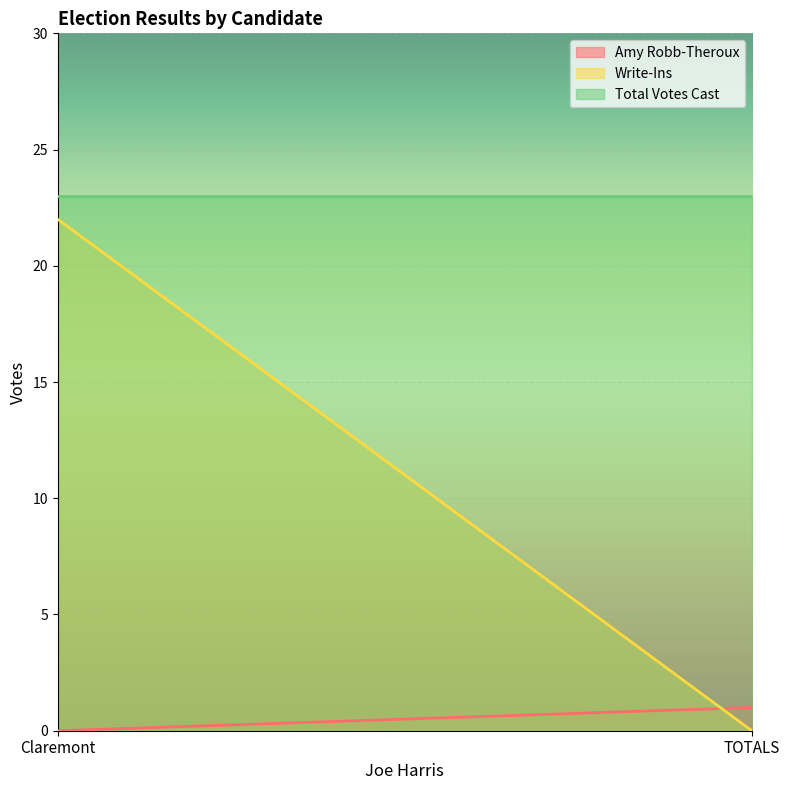

Which category has the lowest value in the Amy Robb-Theroux series?

Claremont